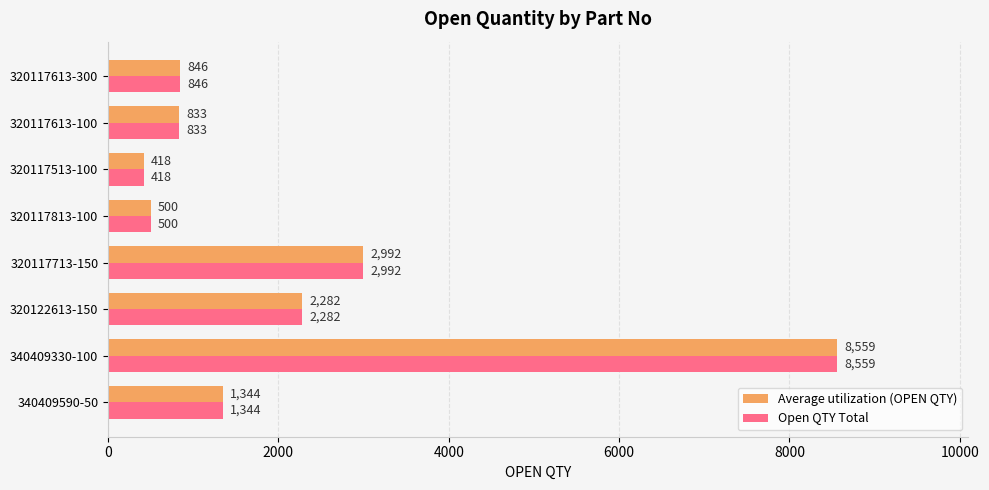

What is the difference between the Average utilization (OPEN QTY) values at 320117613-300 and 320117513-100?

428